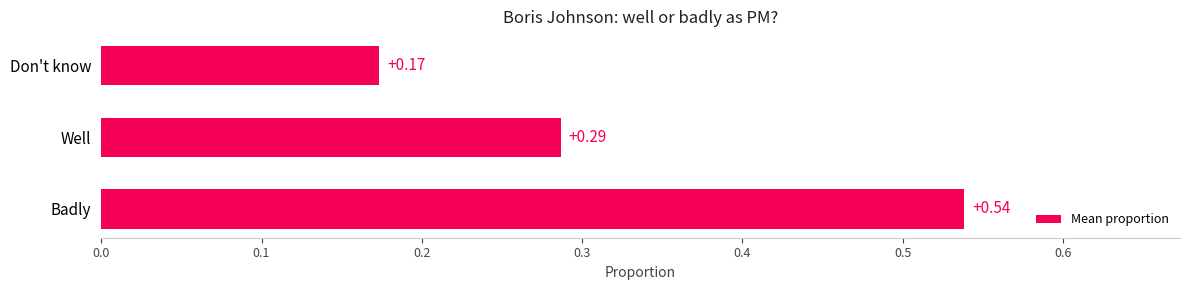

Rank the categories by value from highest to lowest.

Badly, Well, Don't know